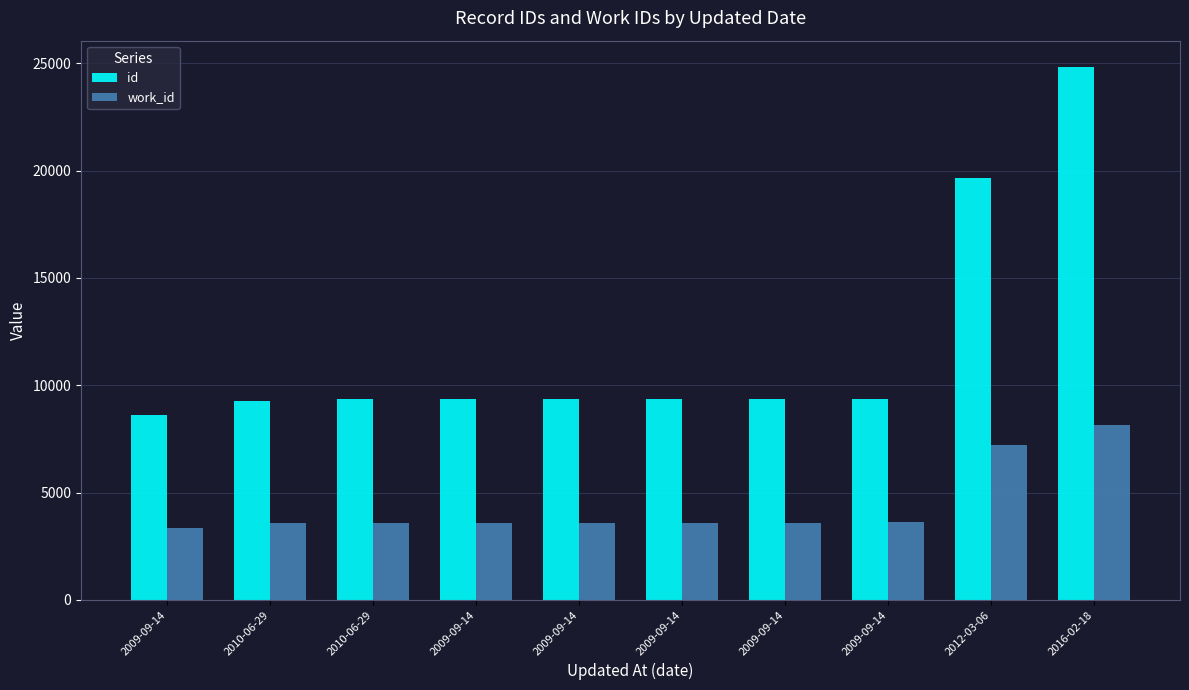

What is the average value of the work_id series?

4390